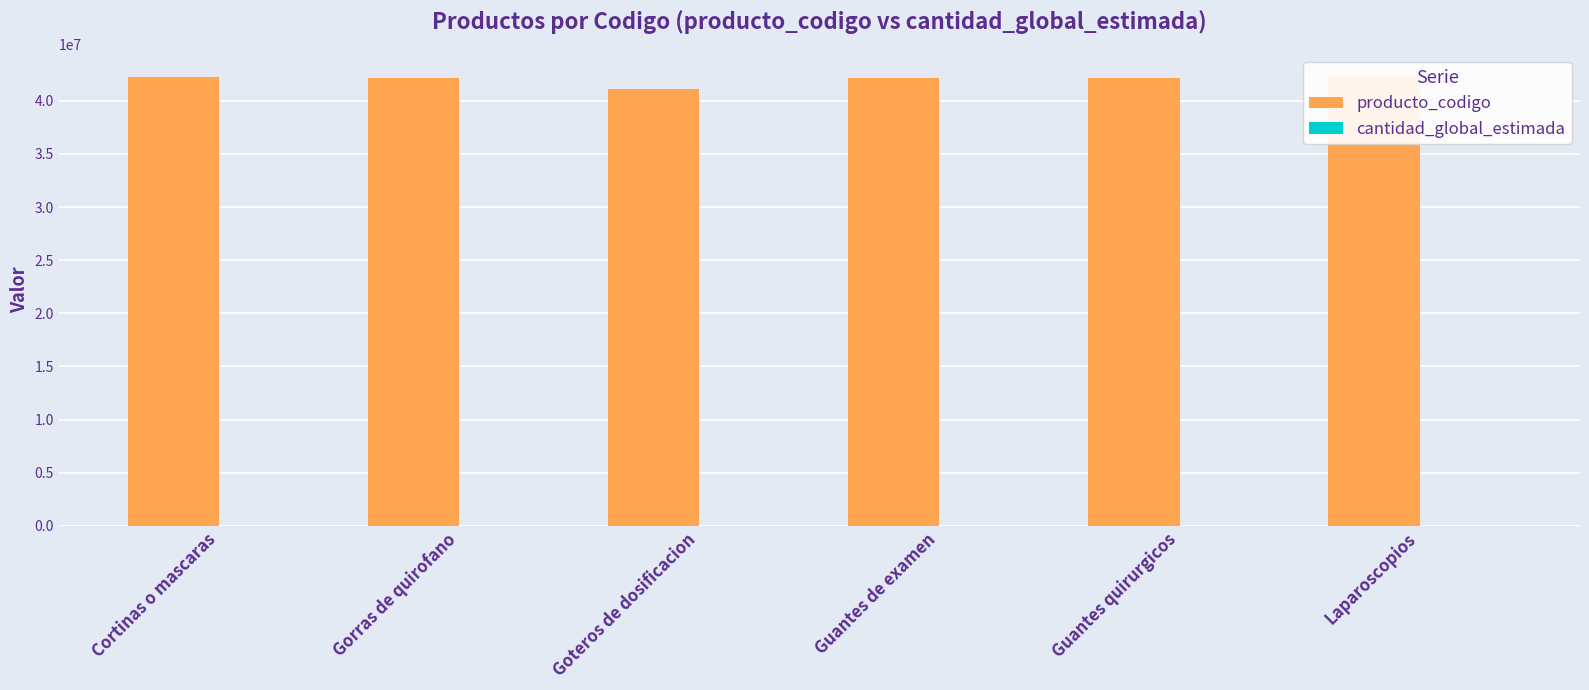

Is it true that cantidad_global_estimada equals 1 at Cortinas o mascaras?

True